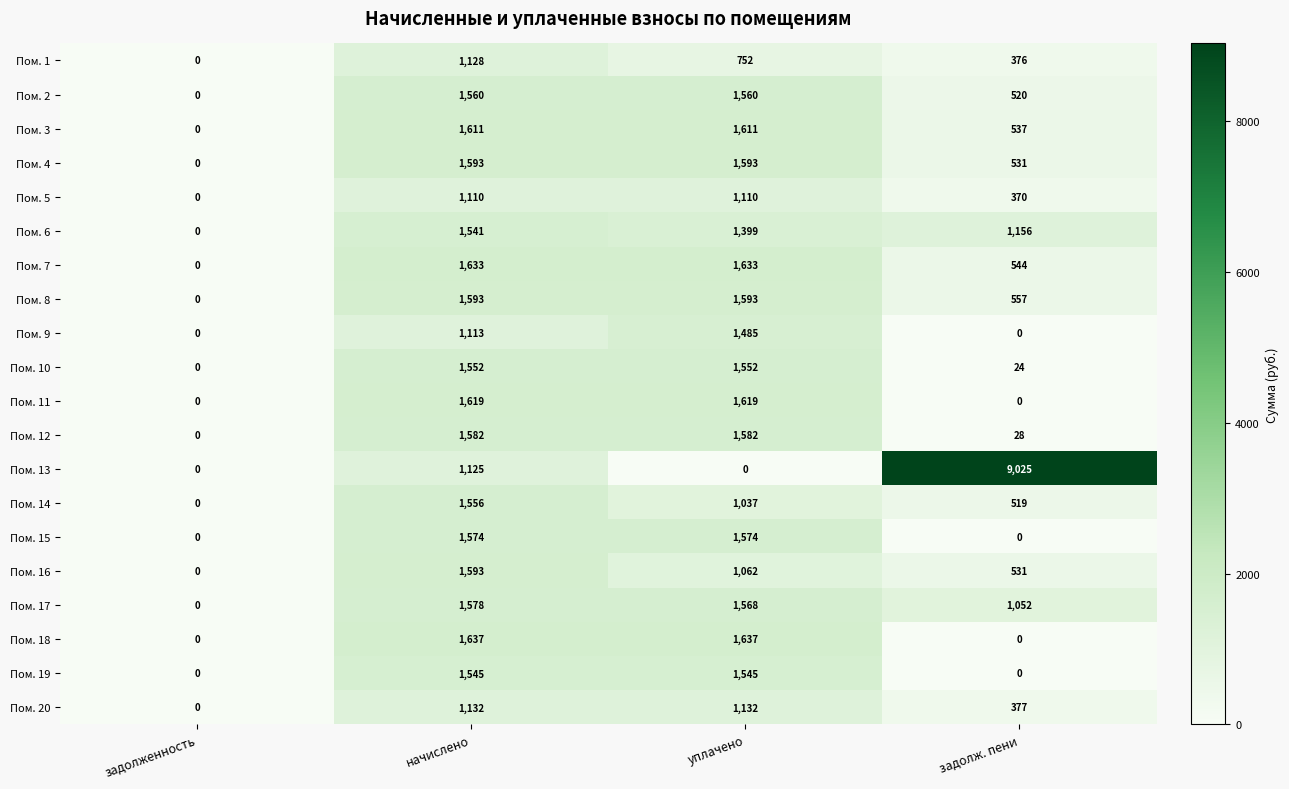

What is the sum of all Пом. 17 values?

4198